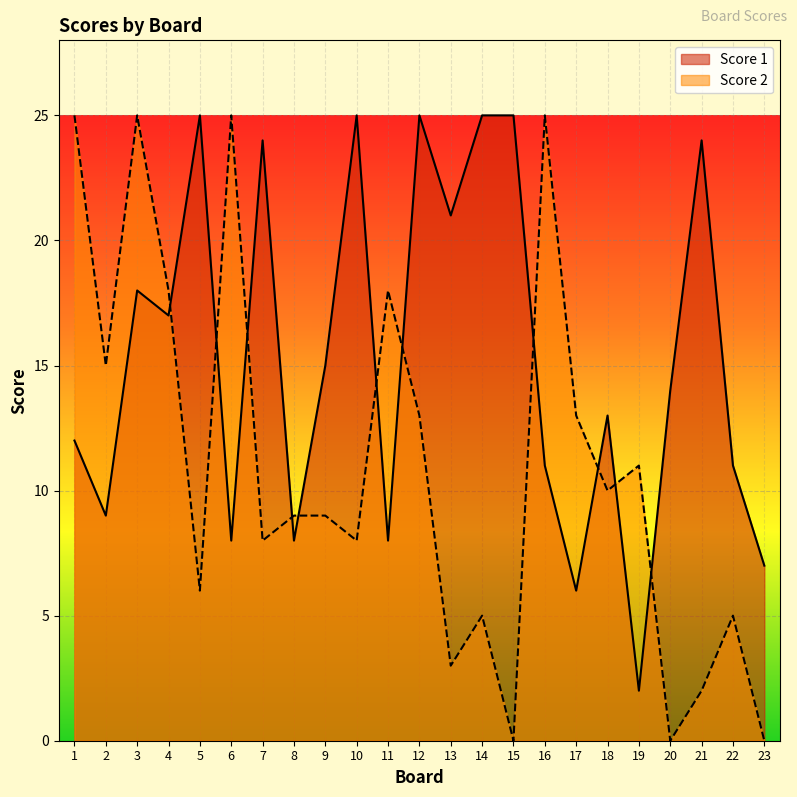

What is the average value of the Score 2 series?

11